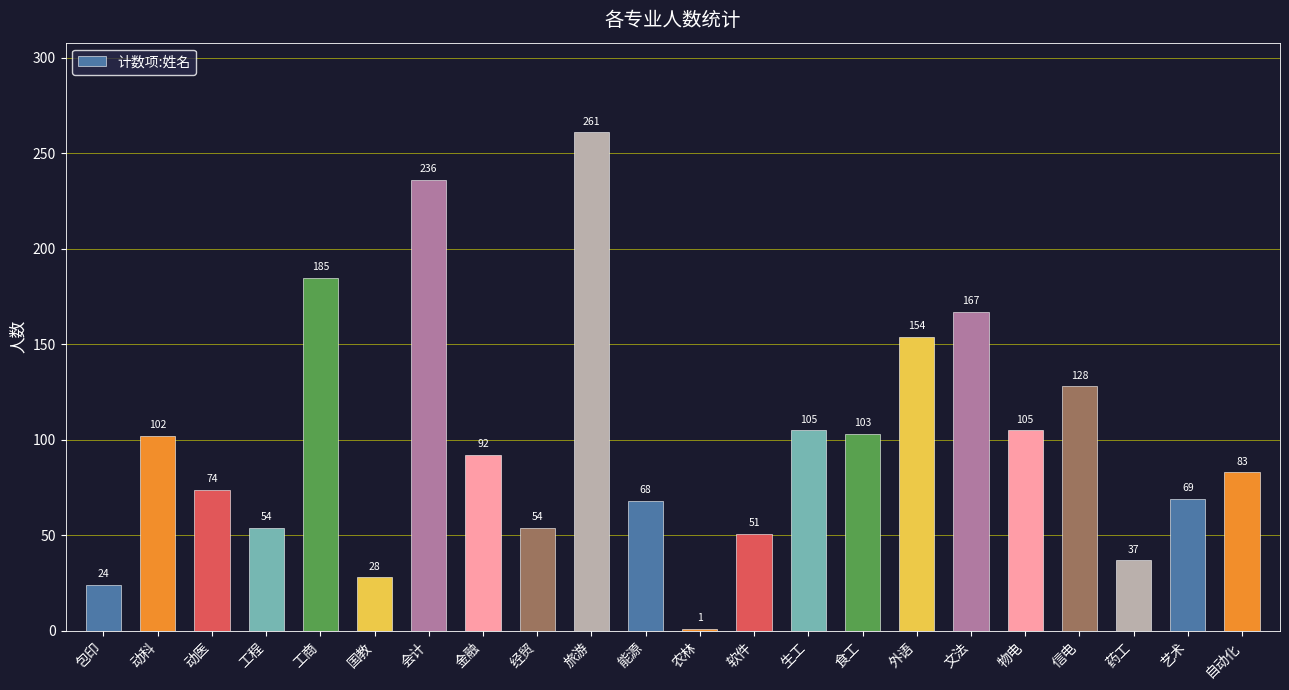

What is the label of the 5th bar from the left?

工商